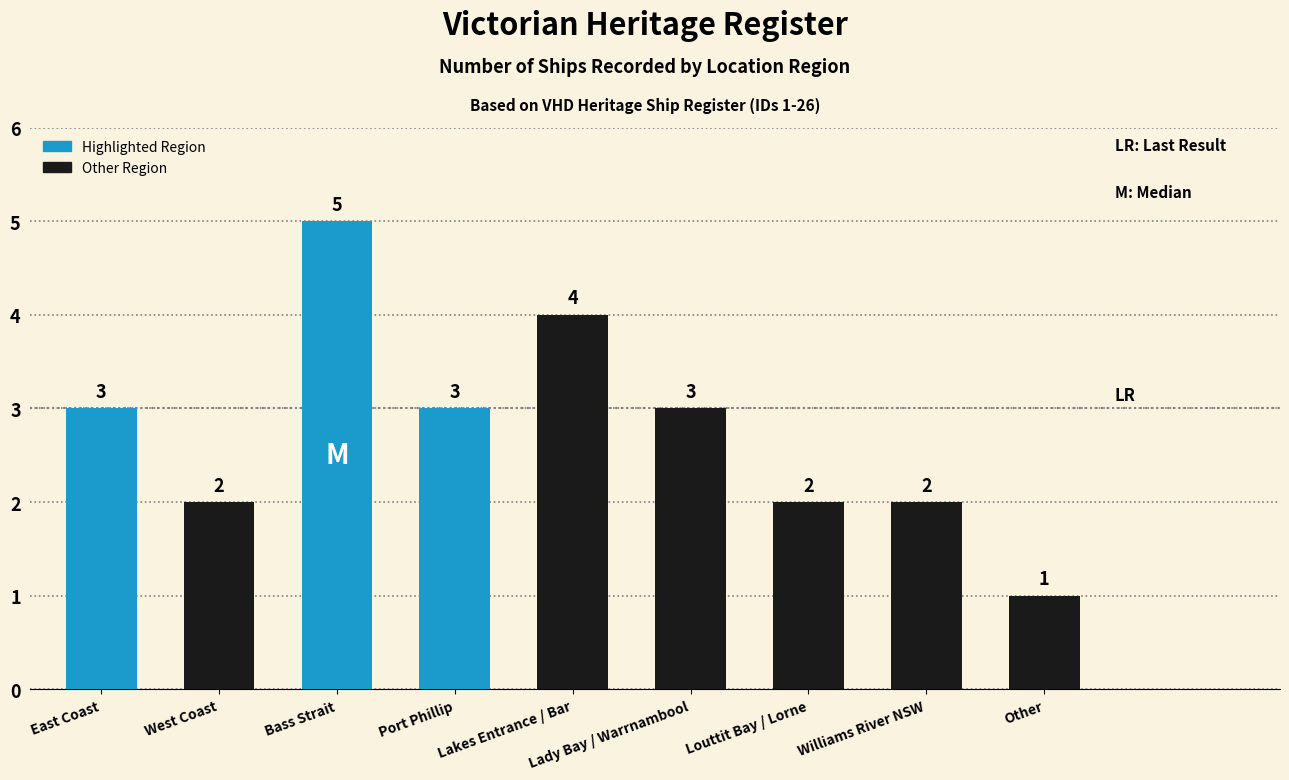

What is the minimum value shown in the chart?

1